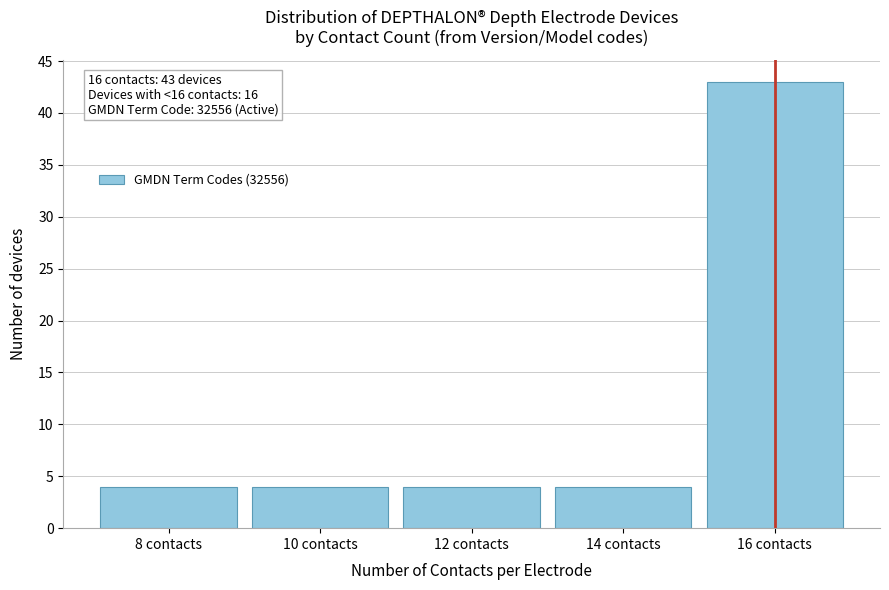

Over which range of the x-axis is the bar tallest?

15 to 17